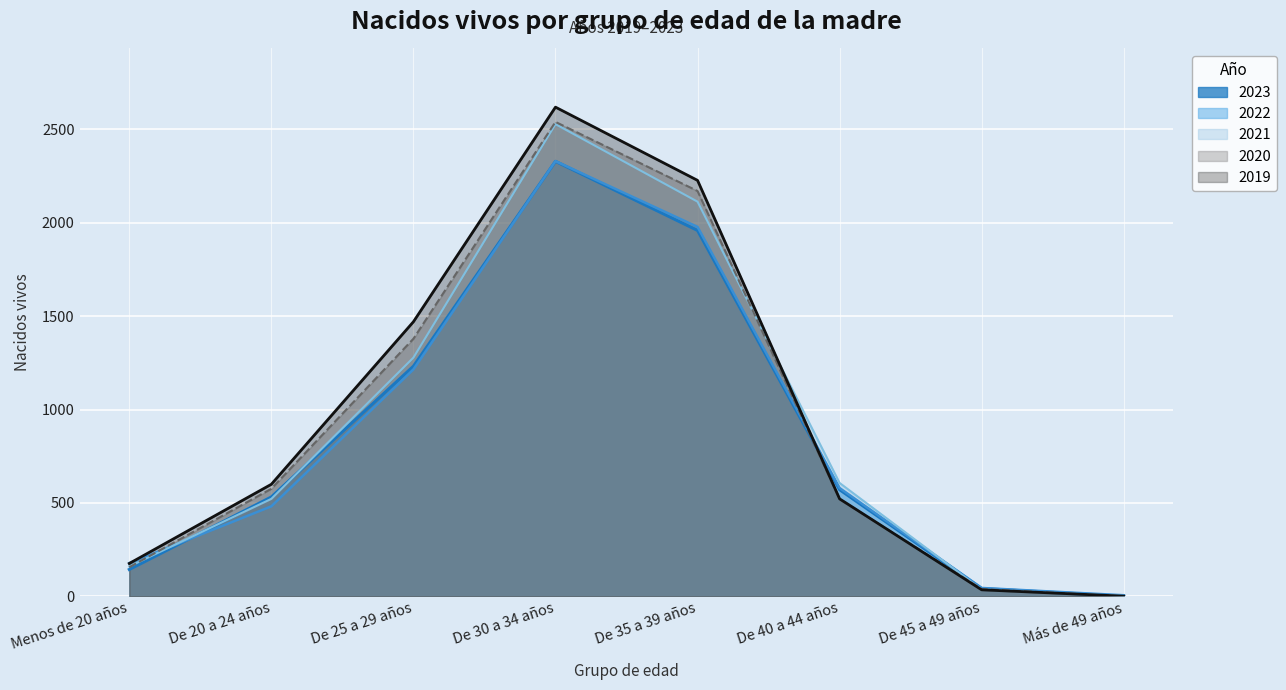

Rank the series by their maximum value, from lowest to highest.

2023, 2022, 2021, 2020, 2019